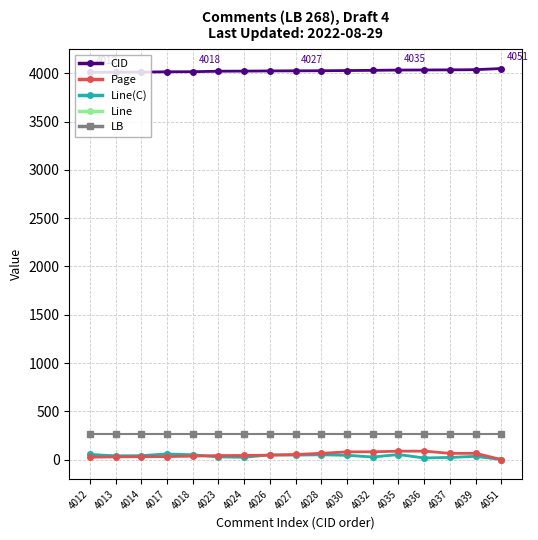

Does the chart have visible grid lines?

Yes